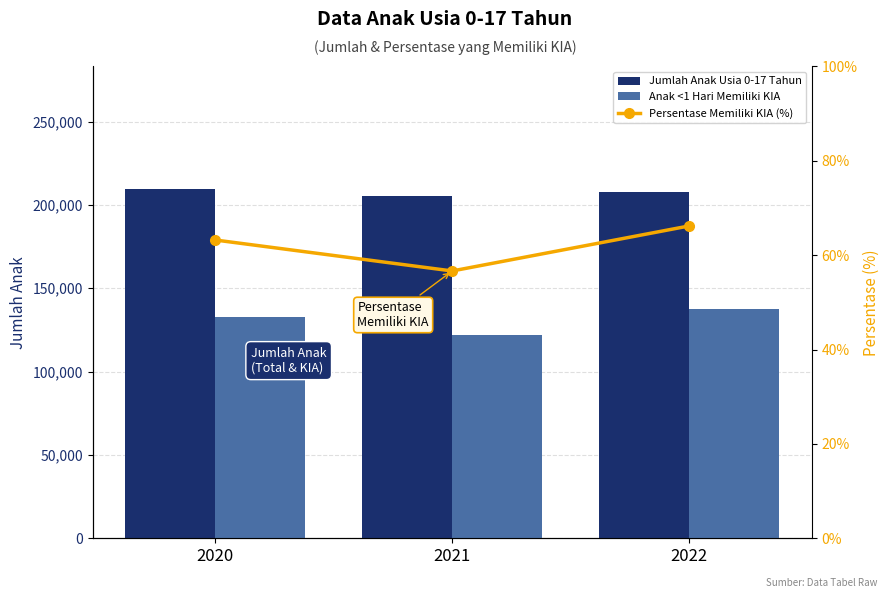

Which series has the largest total across all categories?

Jumlah Anak Usia 0-17 Tahun